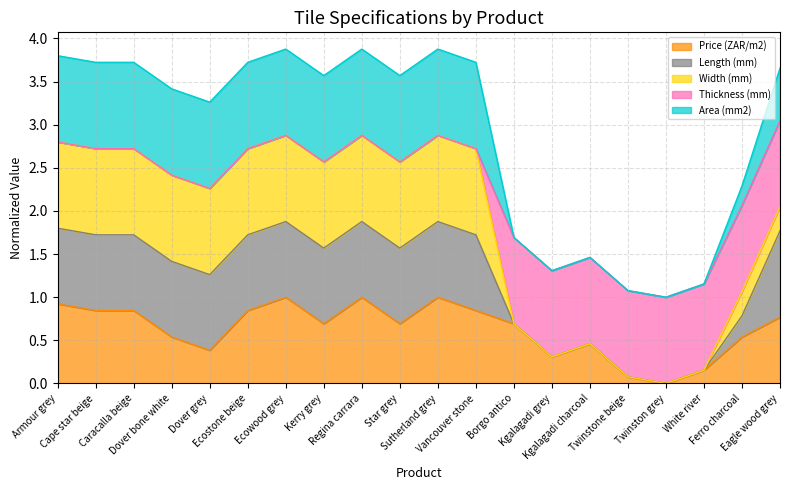

What is the total value across all series at Caracalla beige?

3.7